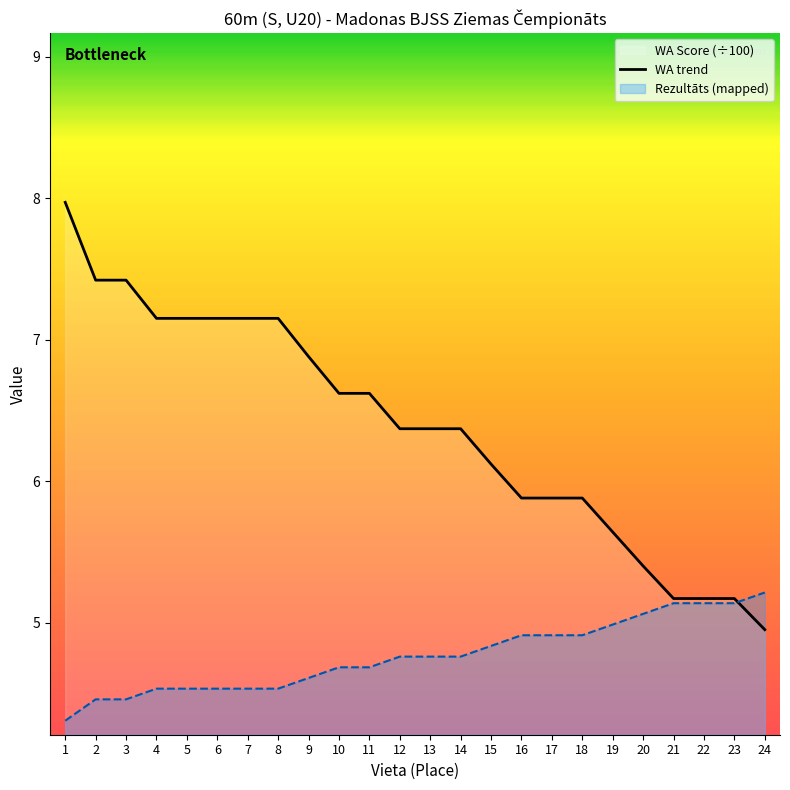

Is it true that WA equals 5.9 at 16?

True